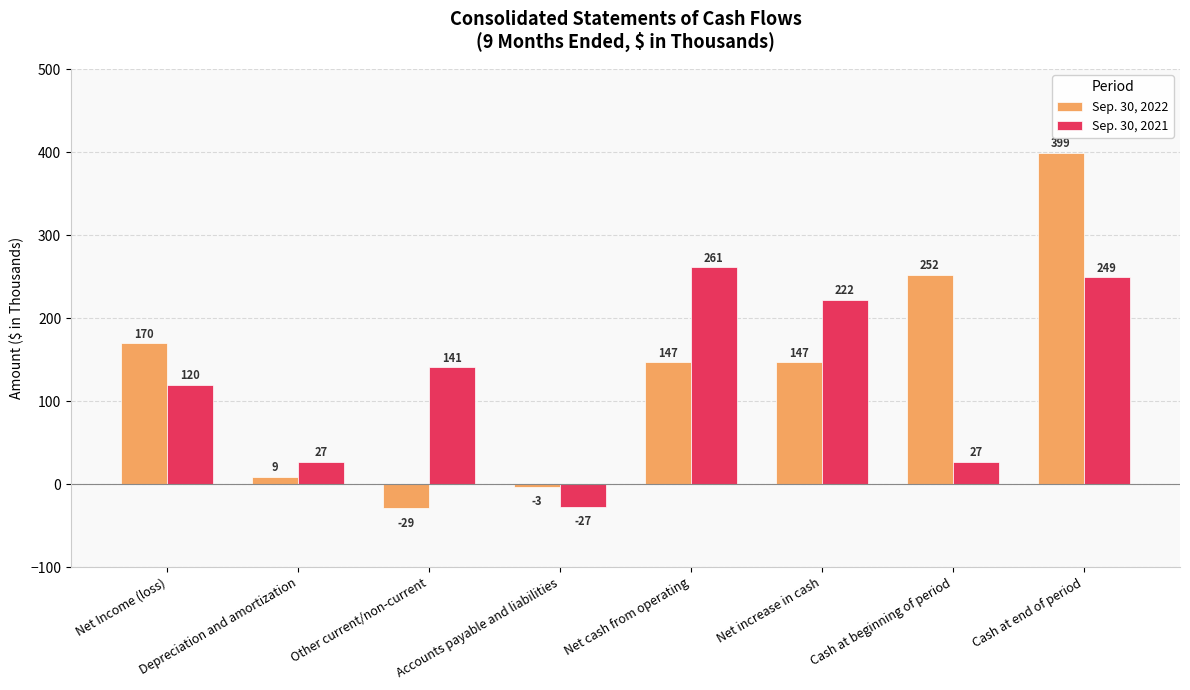

What position from the right is Net increase in cash?

3